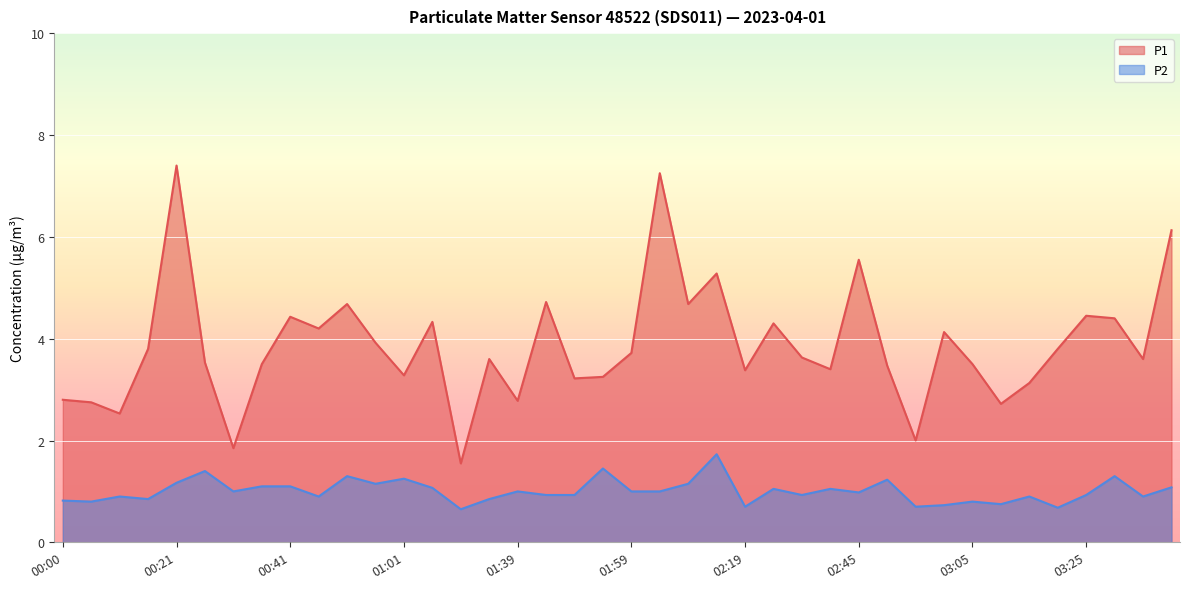

List the series in order of their overall mean, lowest first.

P2, P1